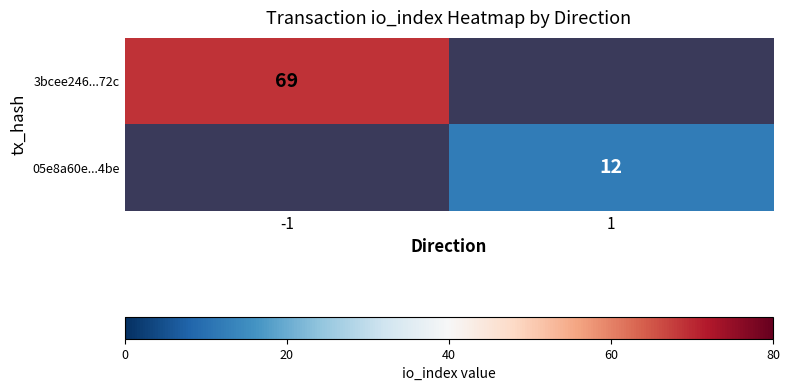

The 05e8a60e...4be series shows 12 at 1. True or false?

True